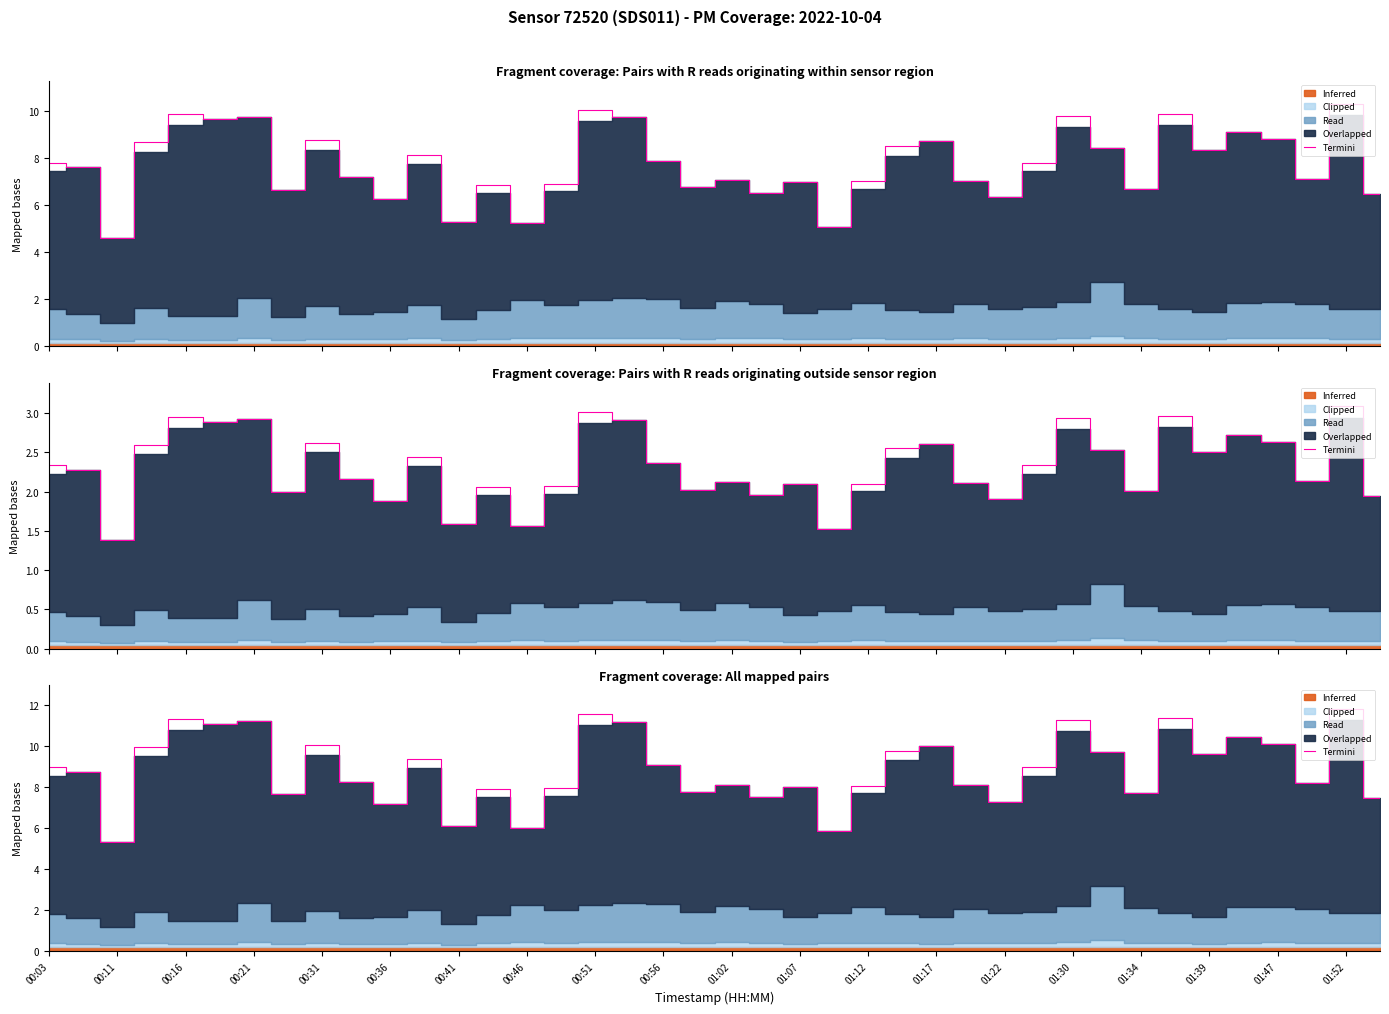

What is the value of the 31st point from the left?

11.3